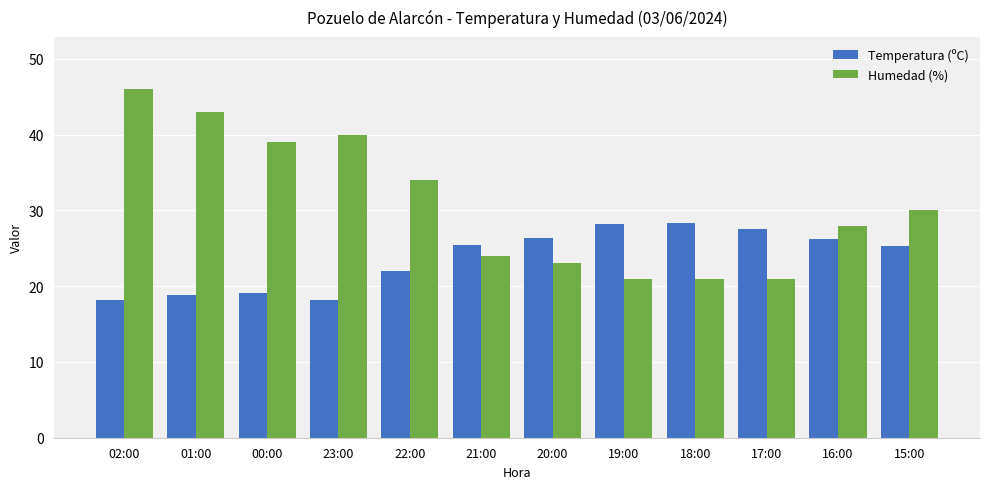

What is the difference between the maximum and minimum values in the Temperatura (ºC) series?

10.1